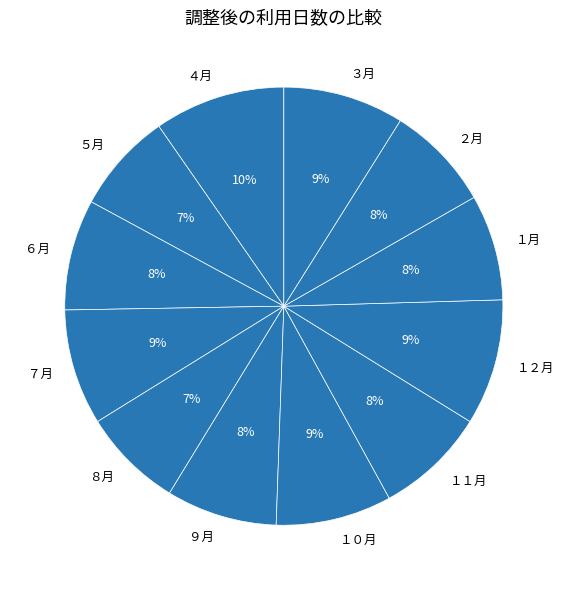

Is there a majority slice in this chart?

No